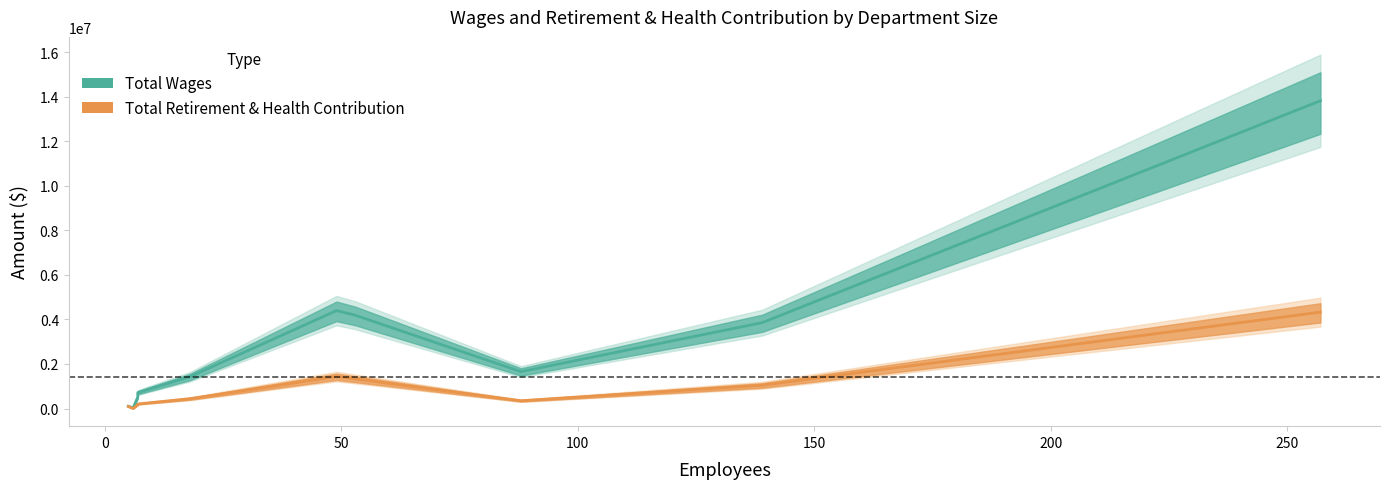

What is the minimum value shown in the chart?

2280